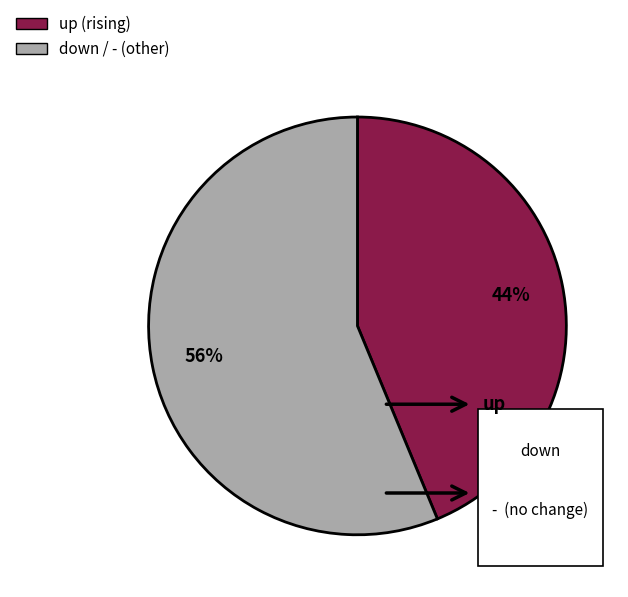

Is it true that - is 30% of the pie?

False